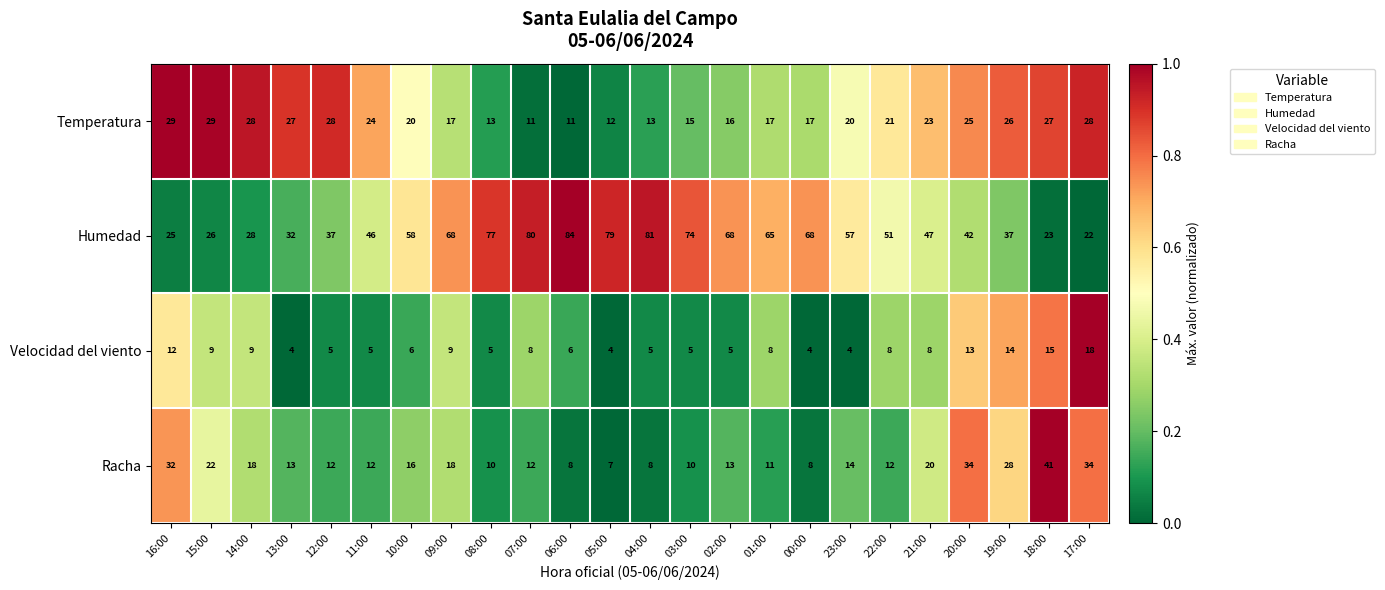

What is the difference between the highest and lowest values at 14:00?

19